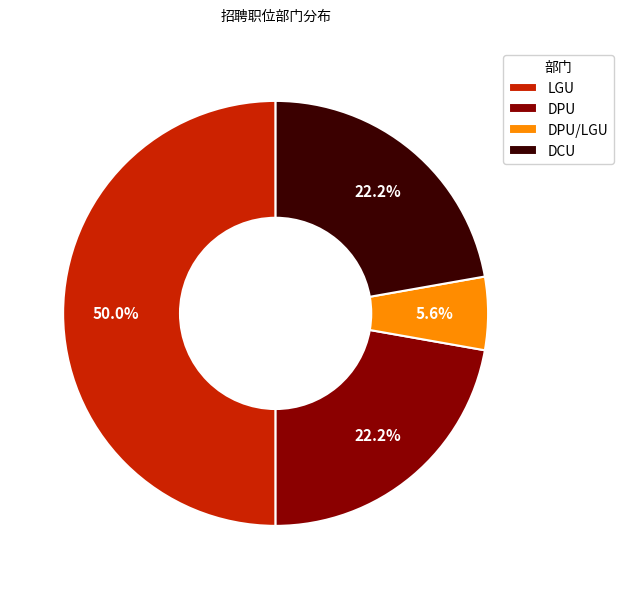

Combined, what portion of the pie is DPU and DPU/LGU?

27.8%